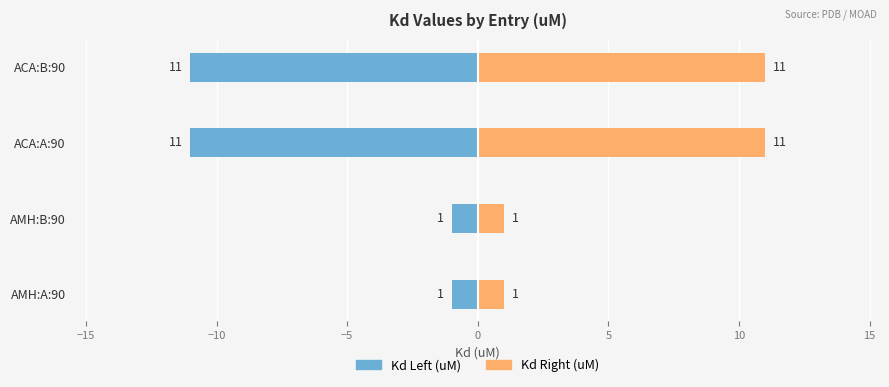

What is the smallest value displayed?

-11